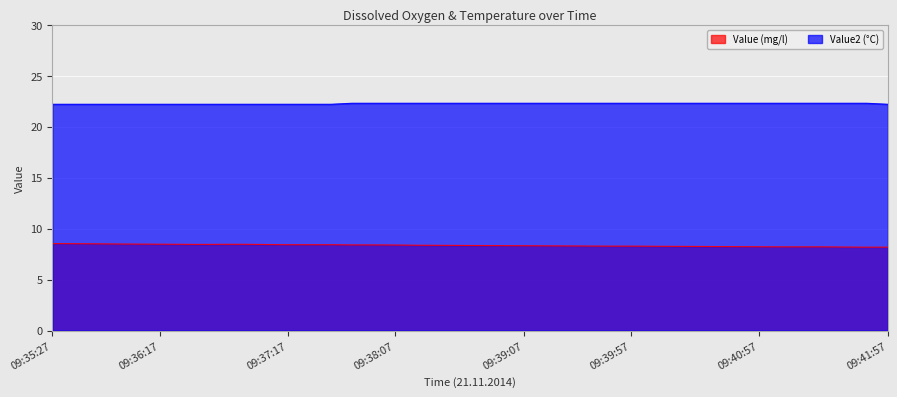

Which series changed the most between 09:36:57 and 09:40:17?

Value (mg/l)